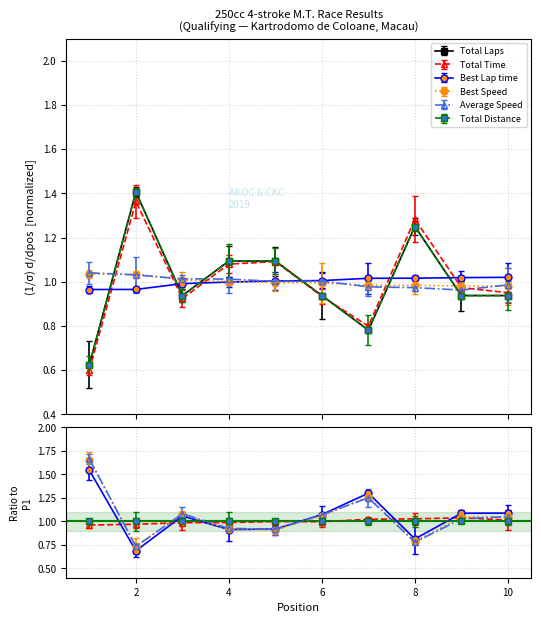

At how many categories does at least one series exceed 1?

10